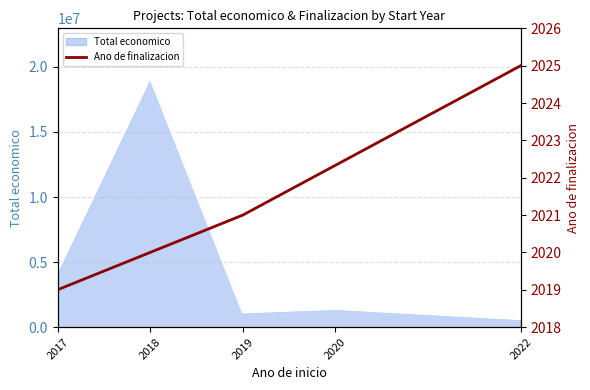

What is the difference between the values at 2018 and 2019?

1.0